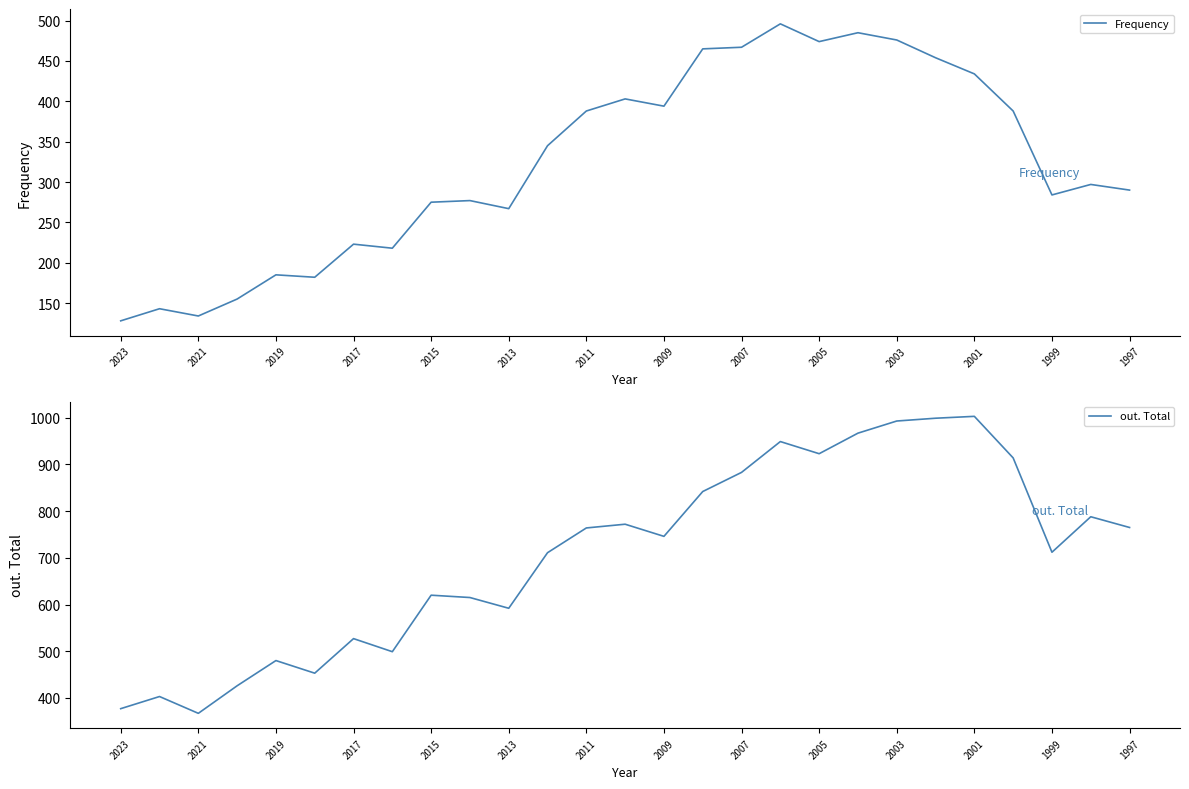

Read the out. Total value at 17, to the nearest 100.

900